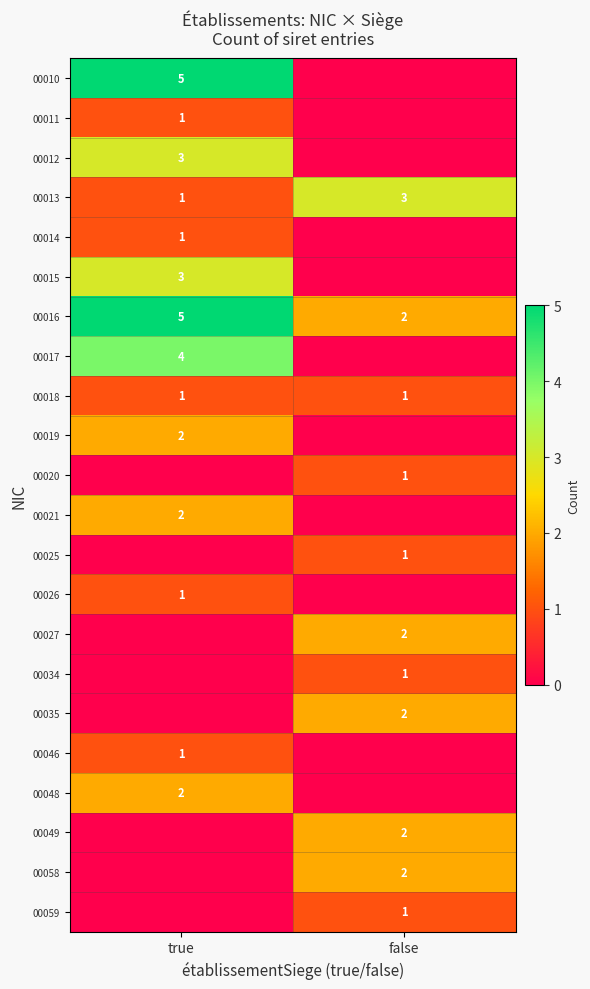

The value of 00058 at false is 2. True or false?

True